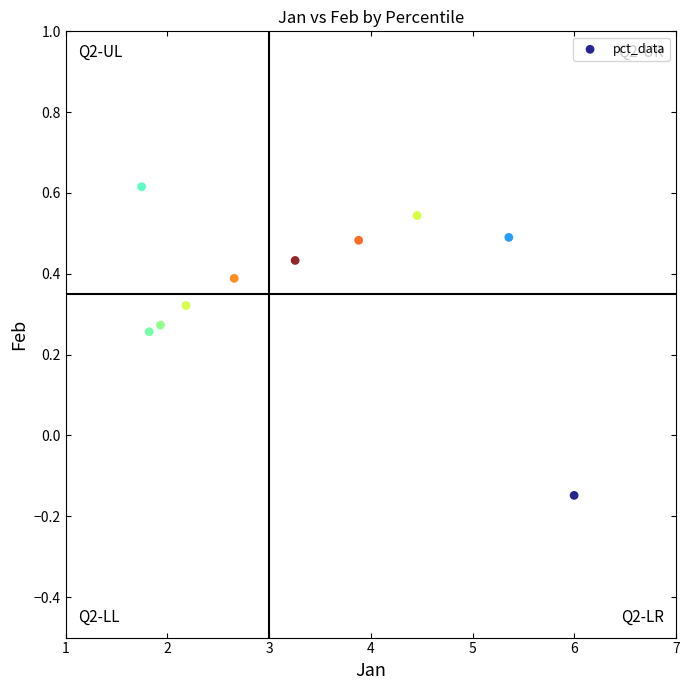

What is the range of X values (max minus min)?

4.2